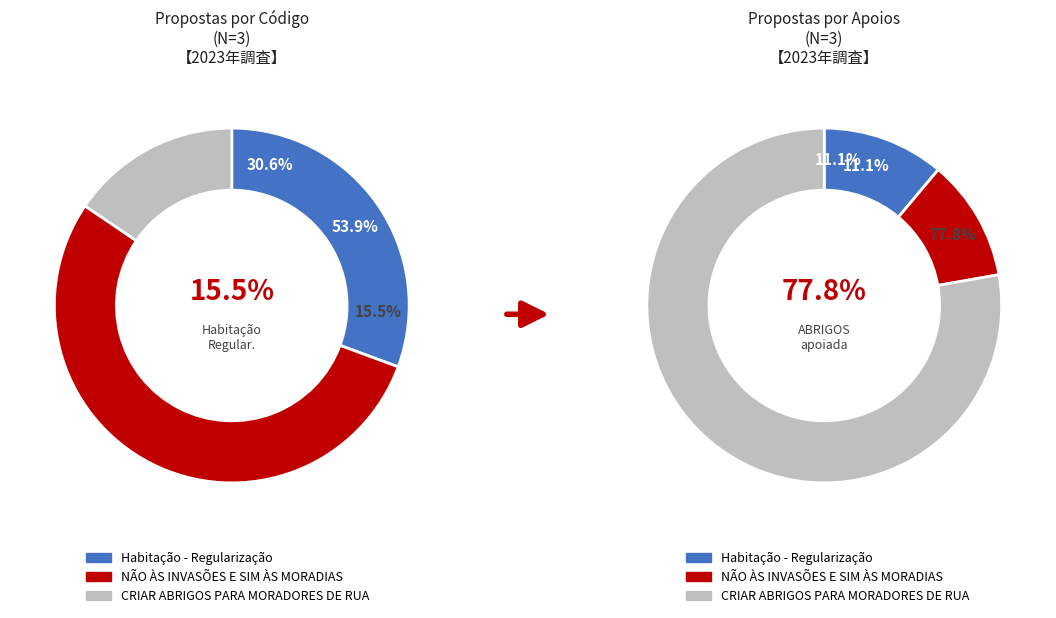

Which slice is the smallest?

CRIAR ABRIGOS PARA MORADORES DE RUA